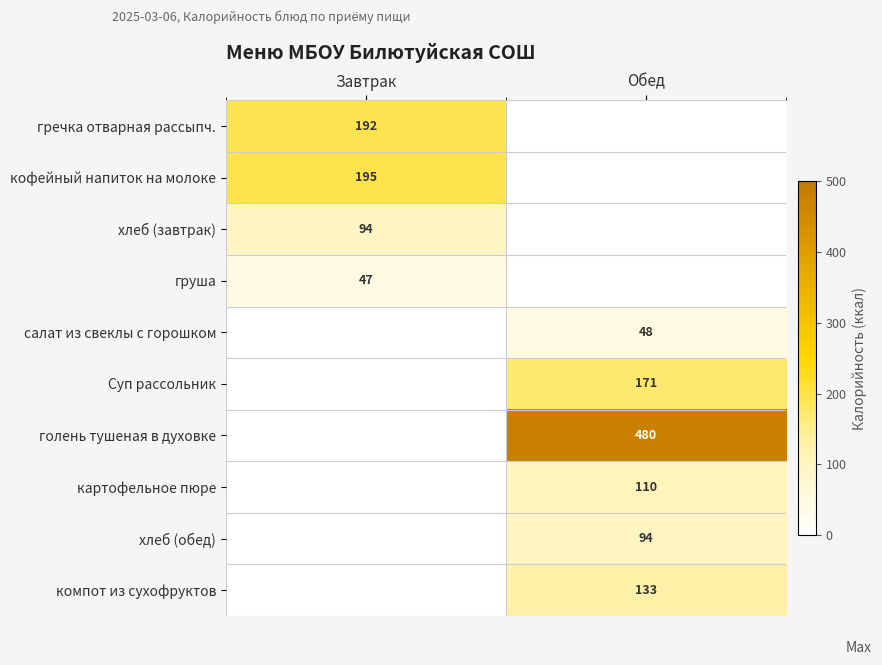

The Суп рассольник series shows 93 at Обед. True or false?

False